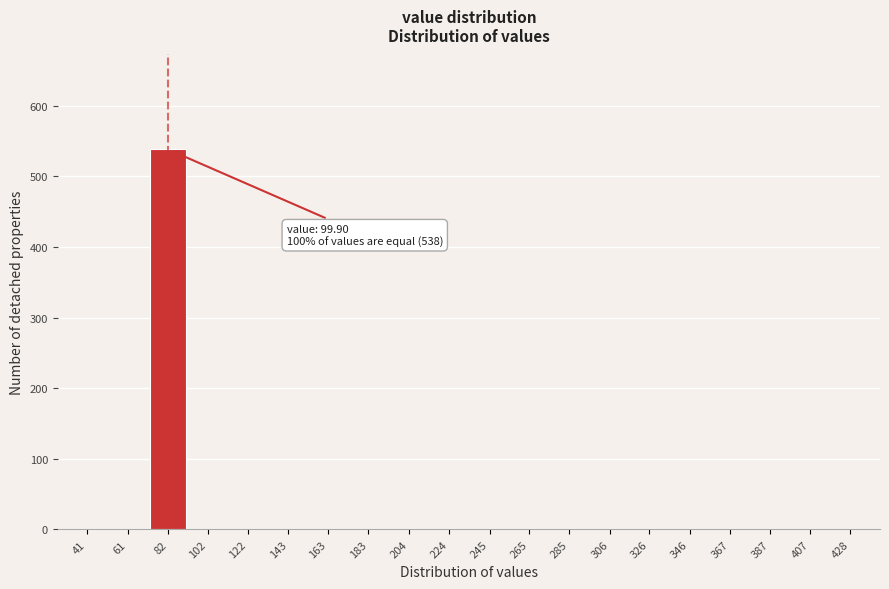

Reading left to right, extract all data points from this chart.

41=0	61=0	82=538	102=0	122=0	143=0	163=0	183=0	204=0	224=0	245=0	265=0	285=0	306=0	326=0	346=0	367=0	387=0	407=0	428=0